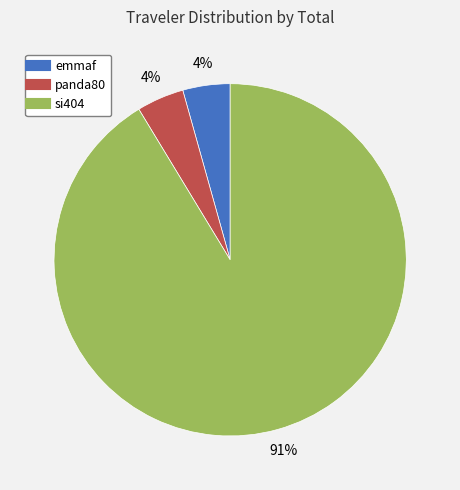

How many segments does this pie chart have?

3